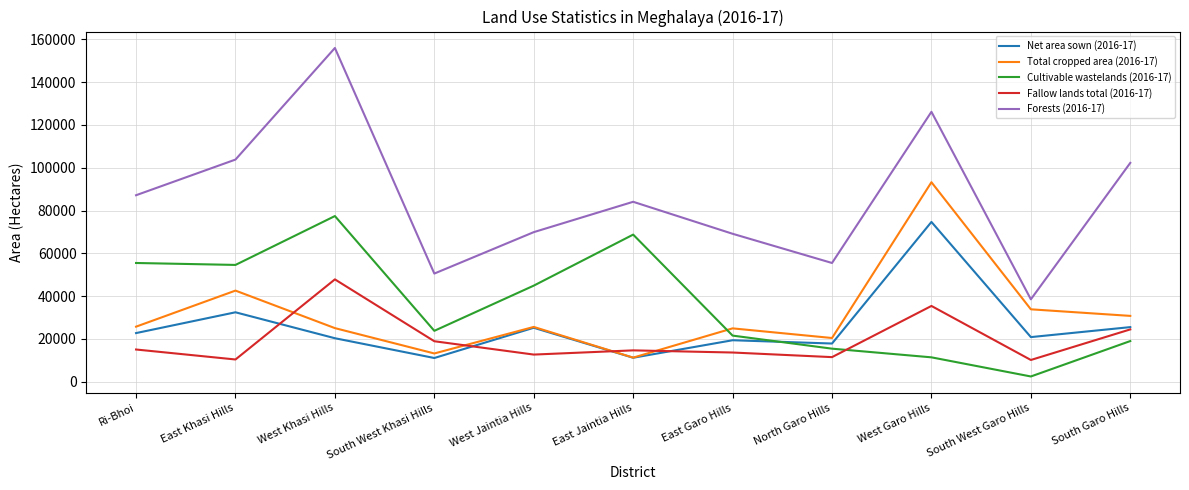

In Net area sown (2016-17), how many points are higher than both neighbors (excluding endpoints)?

4